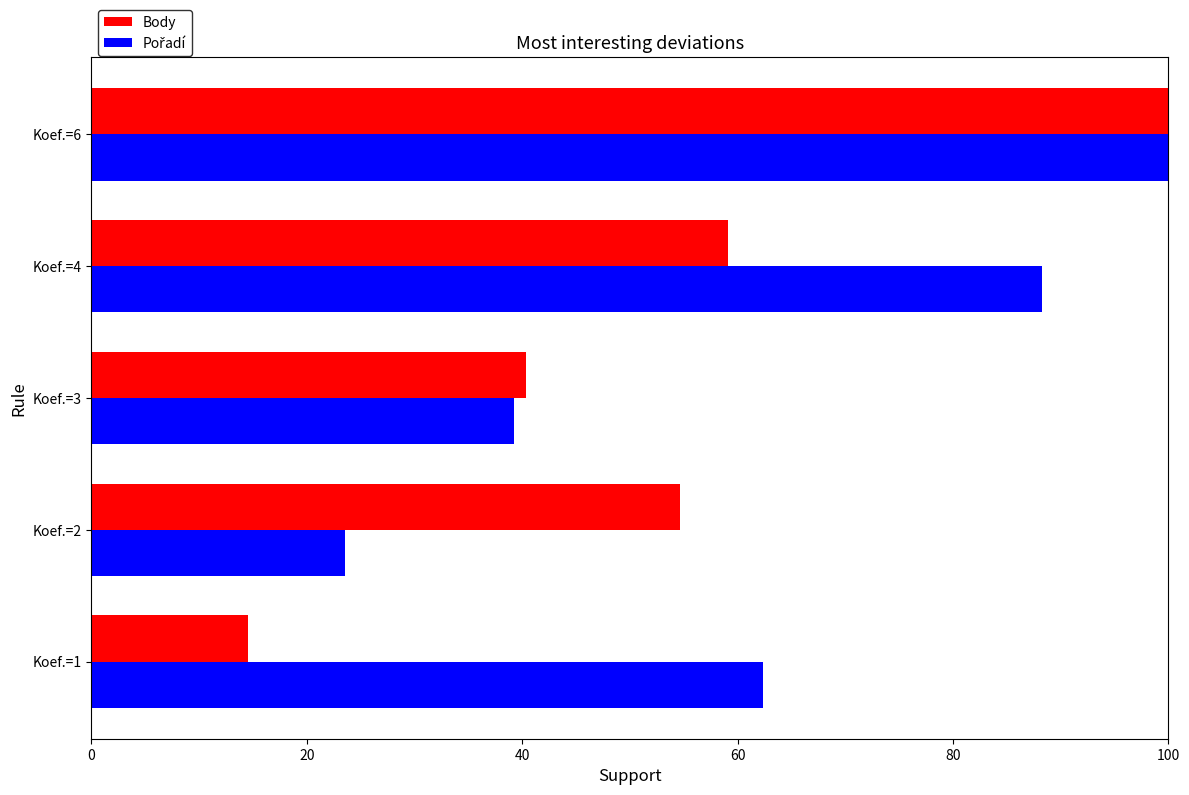

What is the minimum value for Body?

14.5